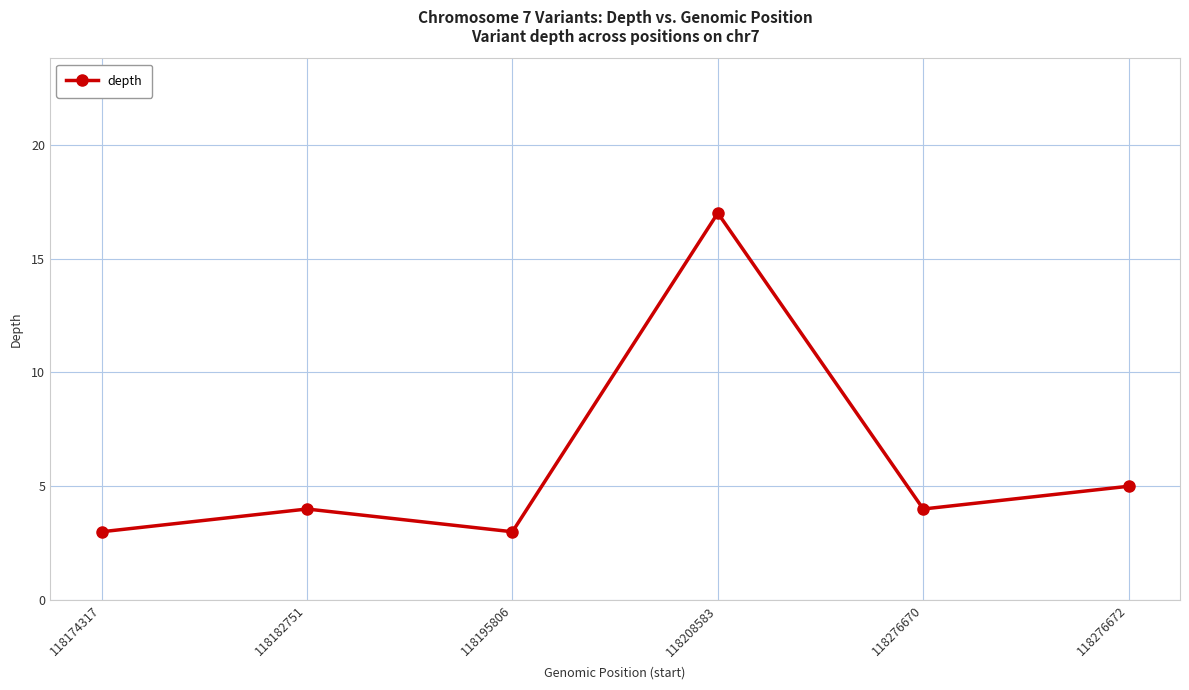

Reading left to right, what are all the values shown in this chart?

3	4	3	17	4	5